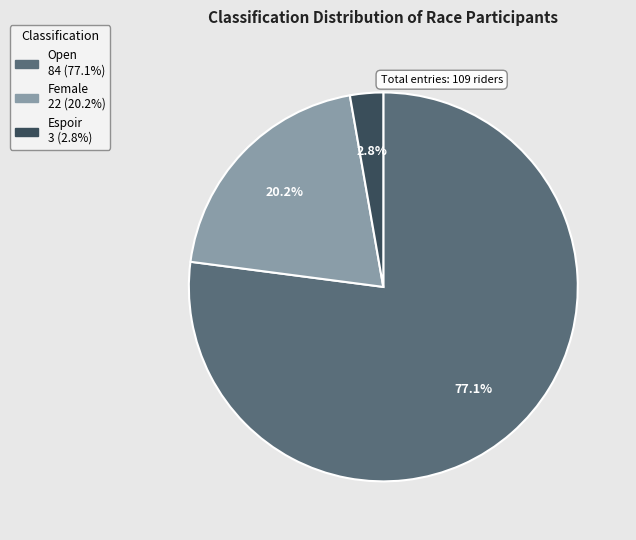

To the nearest percent, what is the average slice percentage?

33%